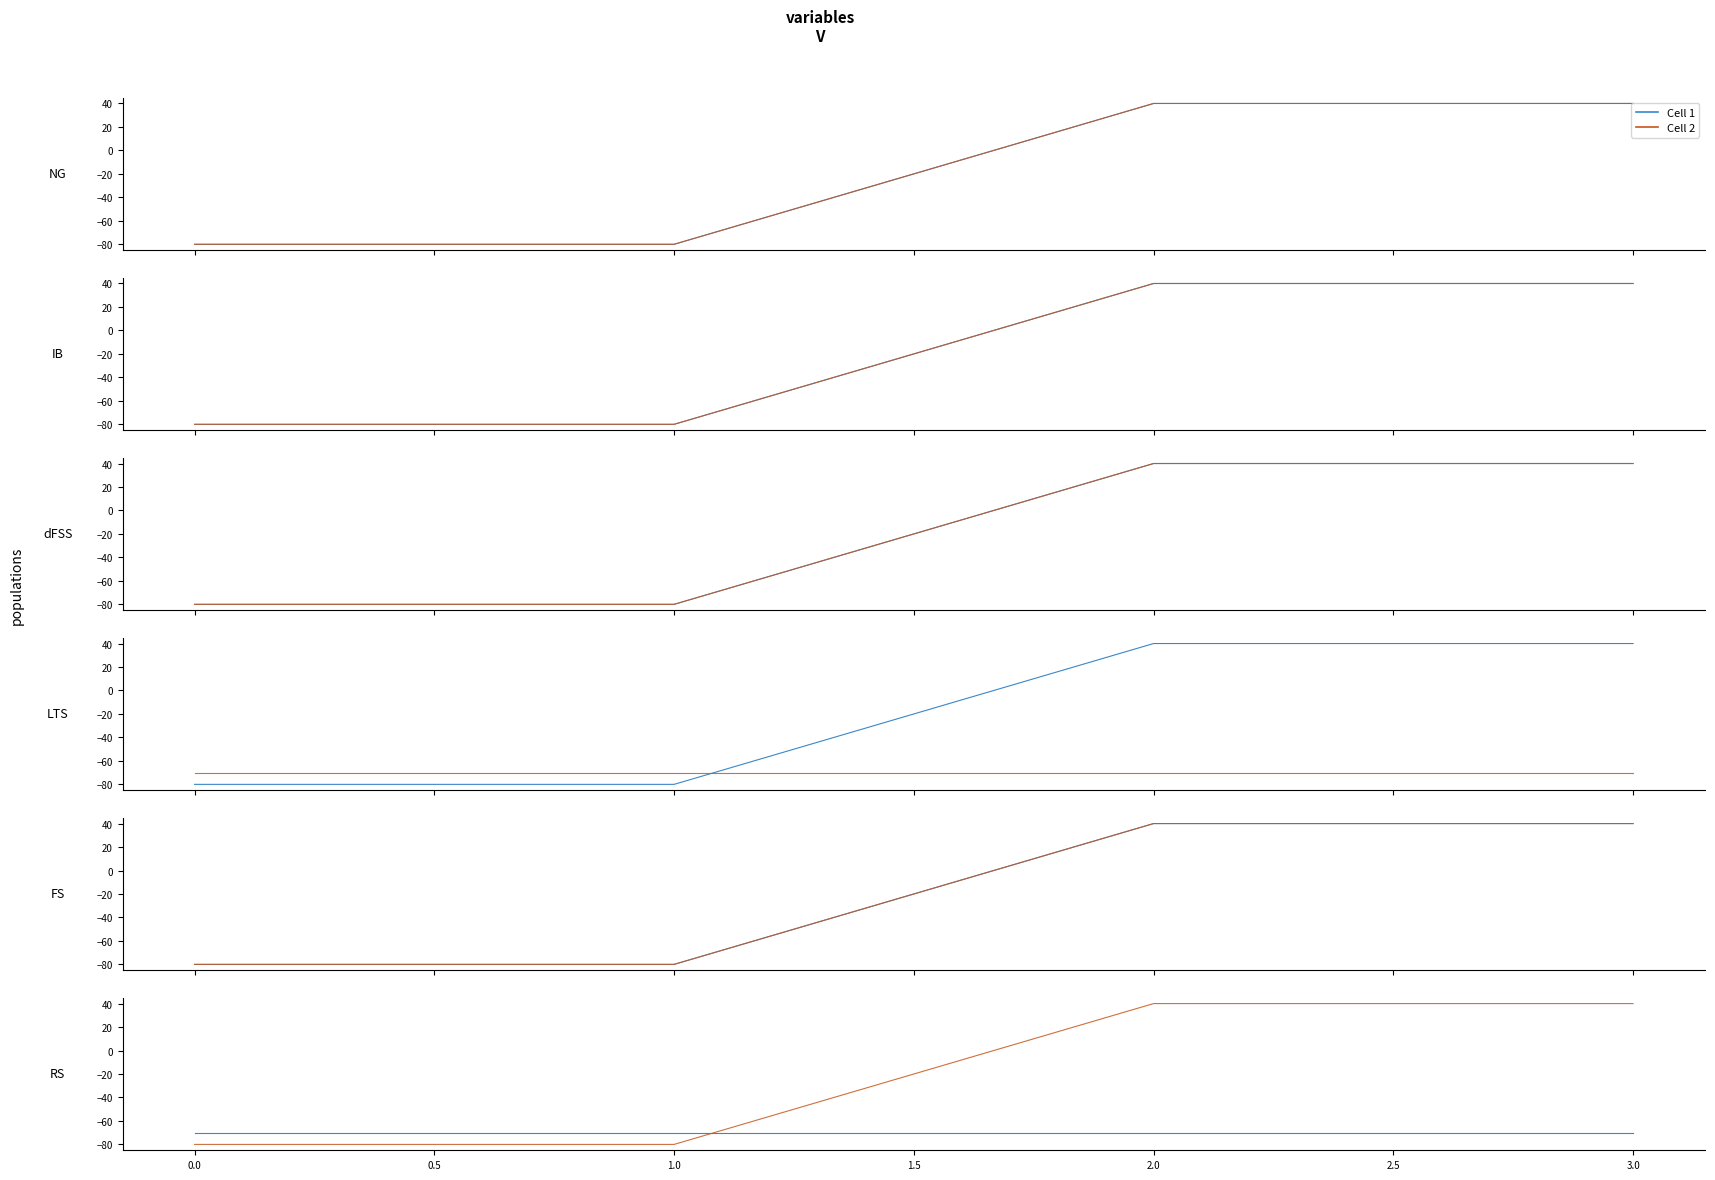

True or false: Cell 2 has more than 0 interior local peaks.

False